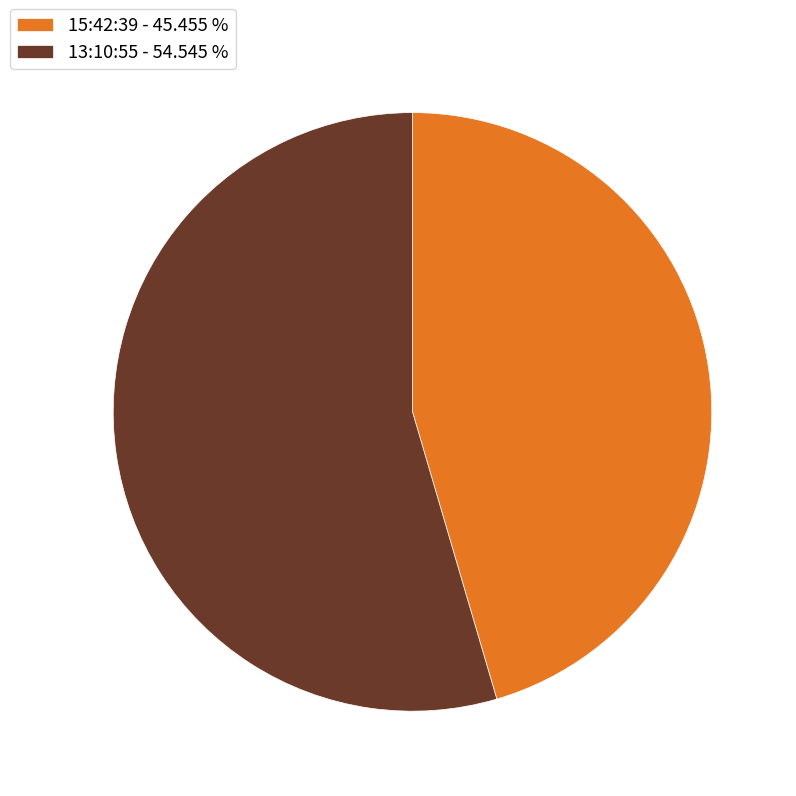

Combined, do 13:10:55 - 54.545 % and 15:42:39 - 45.455 % account for over 50%?

Yes